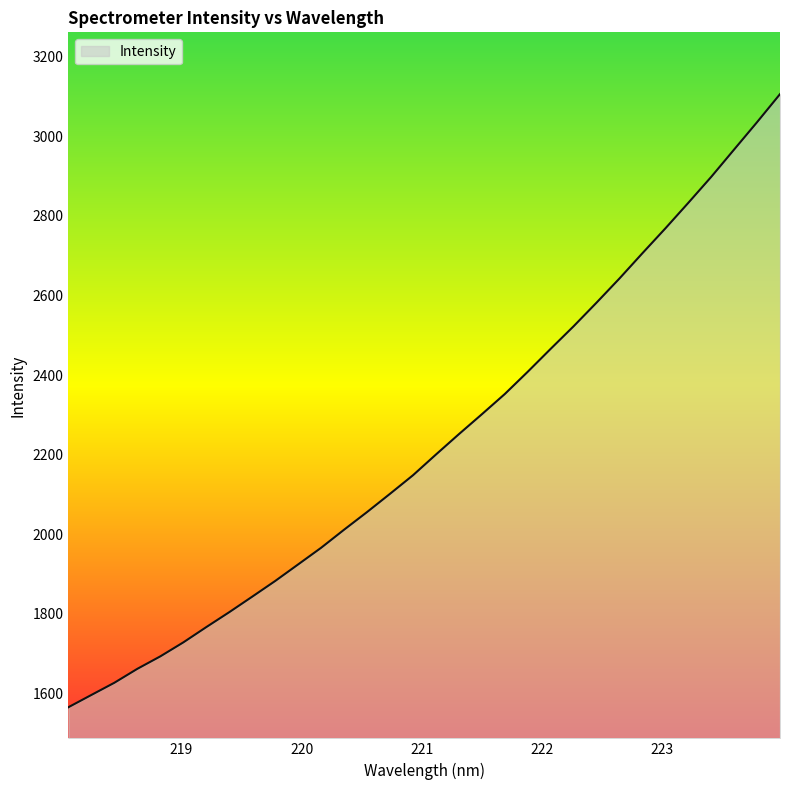

What is the sum of all values?

71411.1